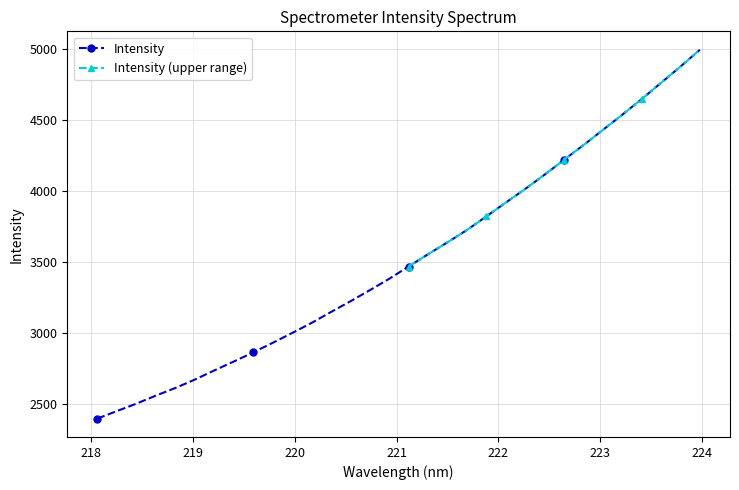

Is it true that the value at 221.8812 is 3823.6?

True